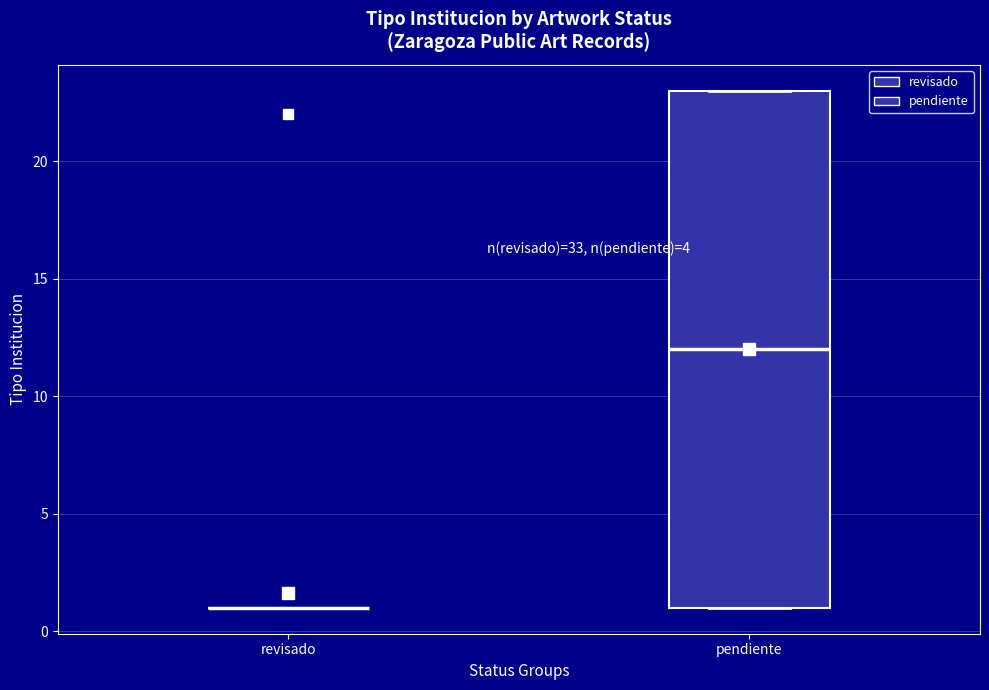

Reading left to right, transcribe this box plot: for each box, give where its median line is, the range the box spans, and where its two whiskers end, as read against the y-axis. The values are not printed on the chart, so give them approximately, as read against the axis.

revisado: box collapsed to a line at 1, whiskers 1 to 1
pendiente: median 12, box 1 to 23, whiskers 1 to 23